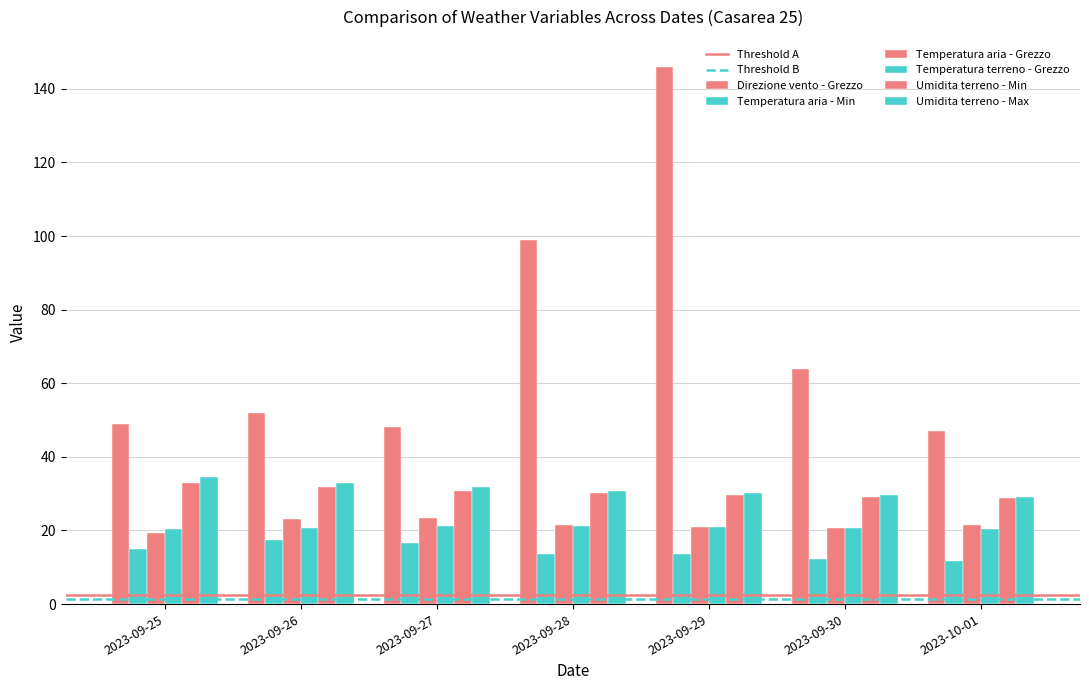

How many groups of bars are there?

7